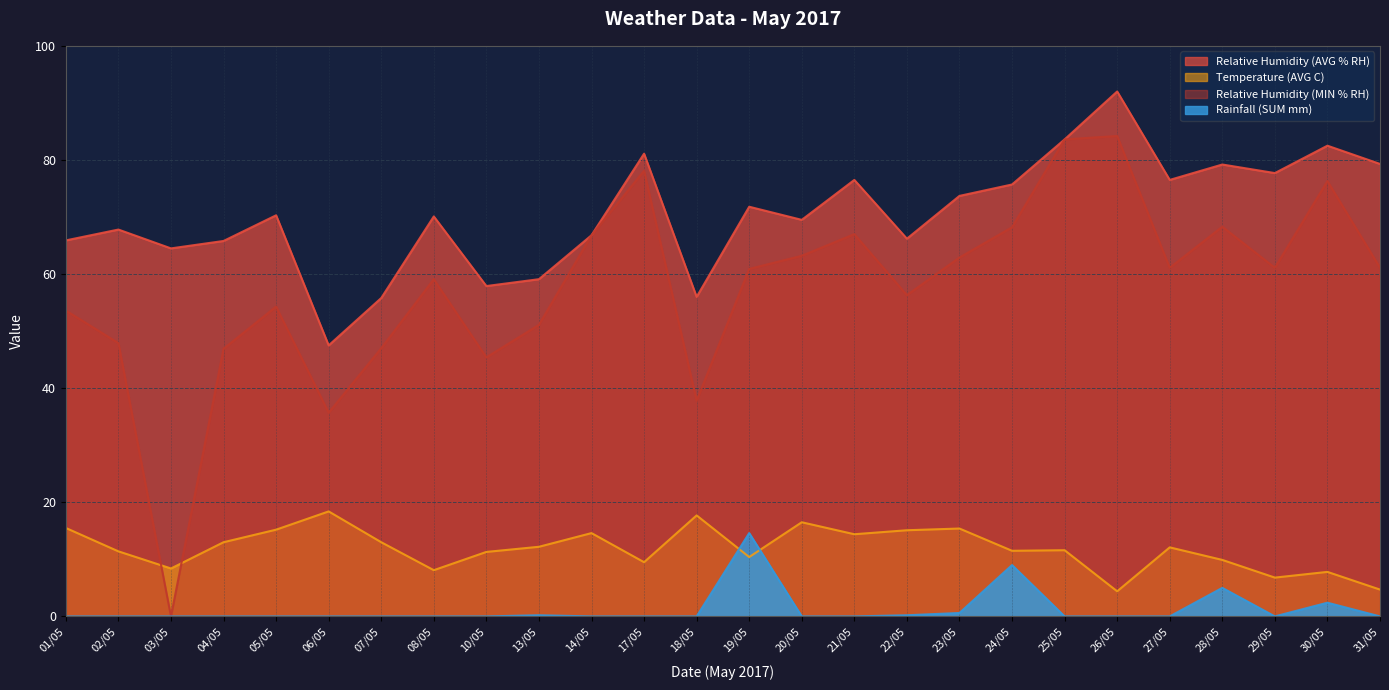

At which category does Relative Humidity (AVG % RH) reach its first local valley?

03/05